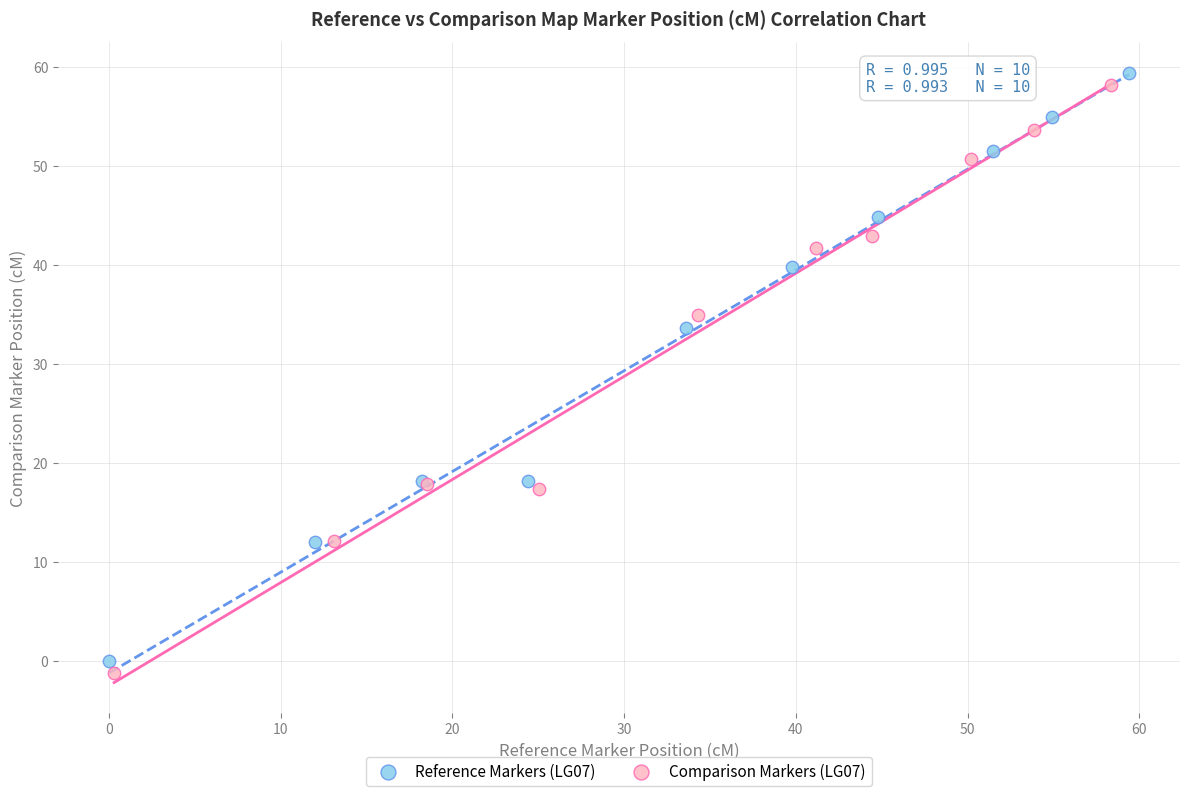

Which series contains the highest Y value?

Reference Markers (LG07)